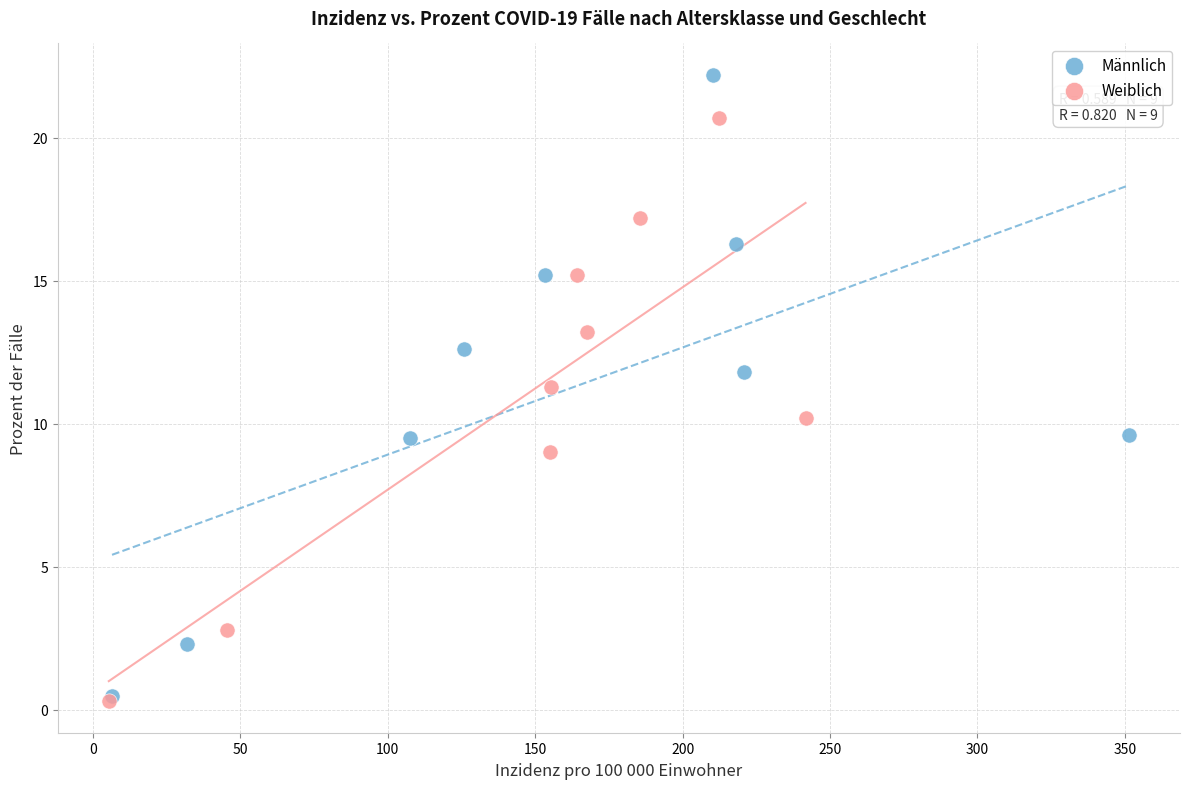

Which series reaches the maximum Y coordinate?

Männlich